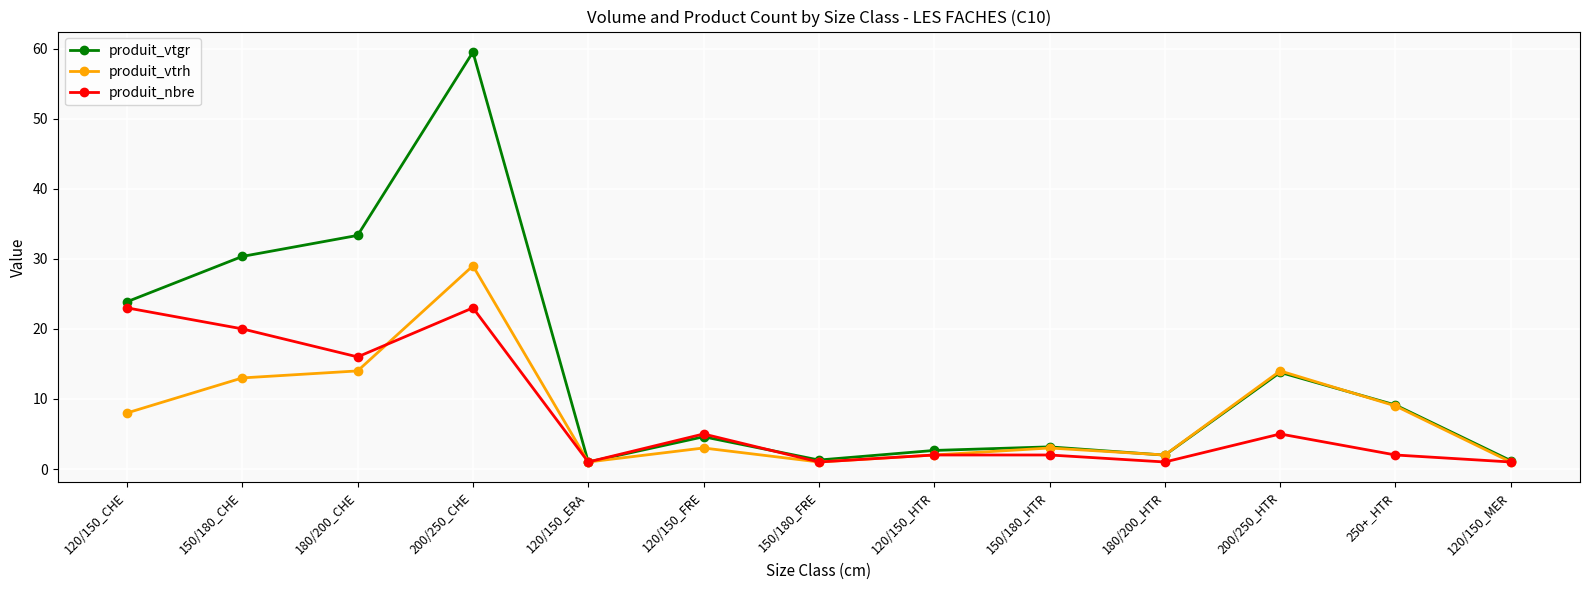

What position from the left is 120/150_CHE?

1